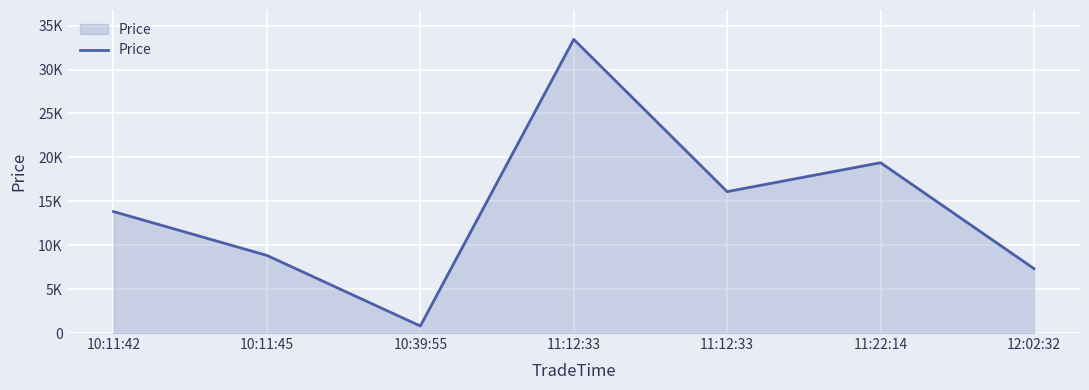

Which label corresponds to the smallest value in the chart?

10:39:55